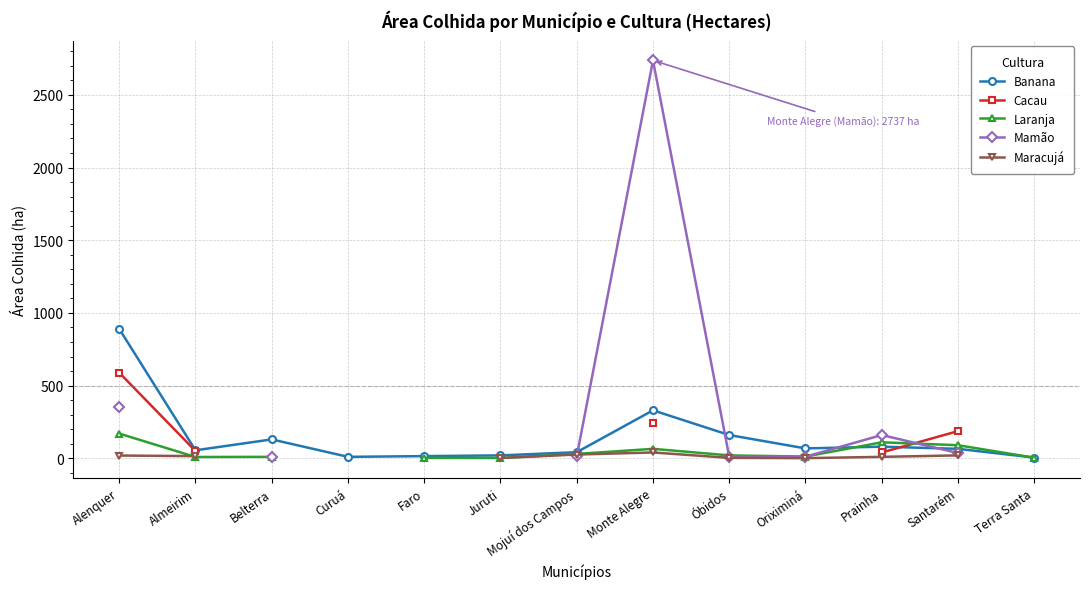

What are all the series names shown in the legend?

Banana, Cacau, Laranja, Mamão, Maracujá